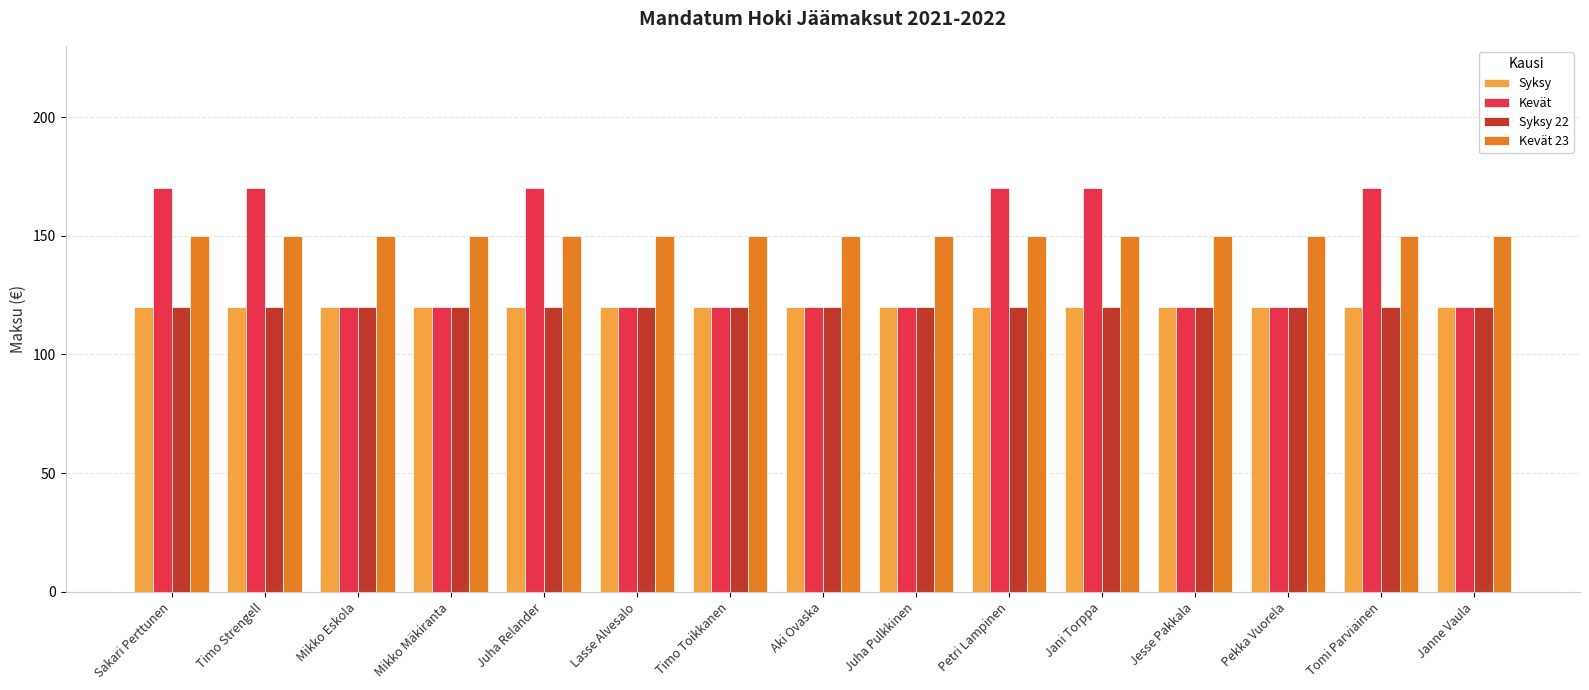

Reading left to right, extract all data points from this chart.

Syksy: 120	120	120	120	120	120	120	120	120	120	120	120	120	120	120
Kevät: 170	170	120	120	170	120	120	120	120	170	170	120	120	170	120
Syksy 22: 120	120	120	120	120	120	120	120	120	120	120	120	120	120	120
Kevät 23: 150	150	150	150	150	150	150	150	150	150	150	150	150	150	150